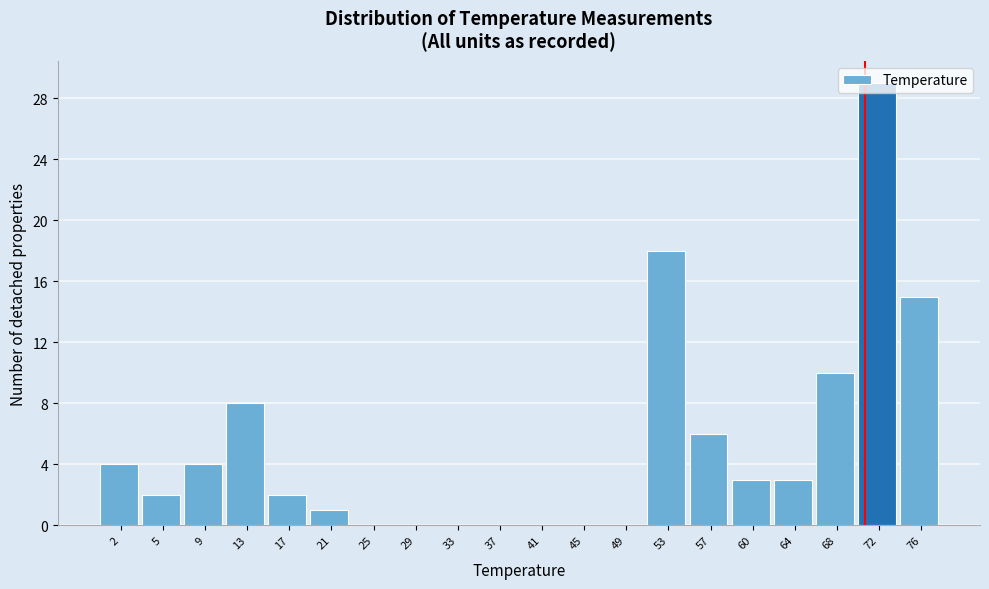

Is it true that the value at 21 is 2?

False